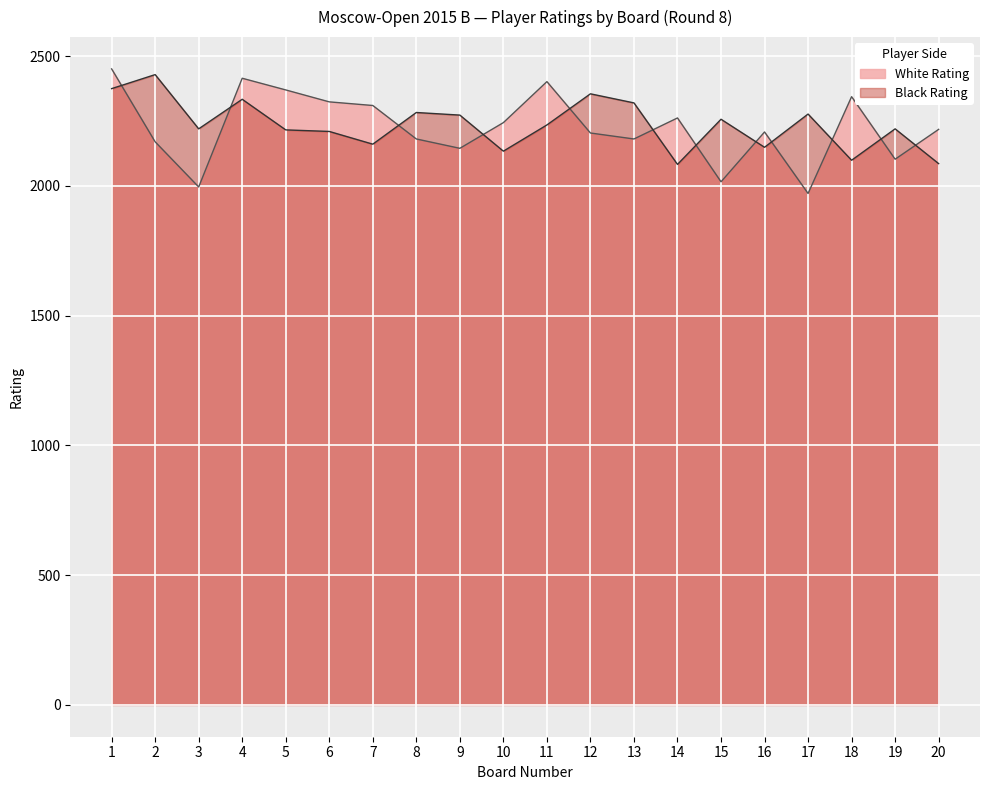

What is the greatest value displayed?

2451